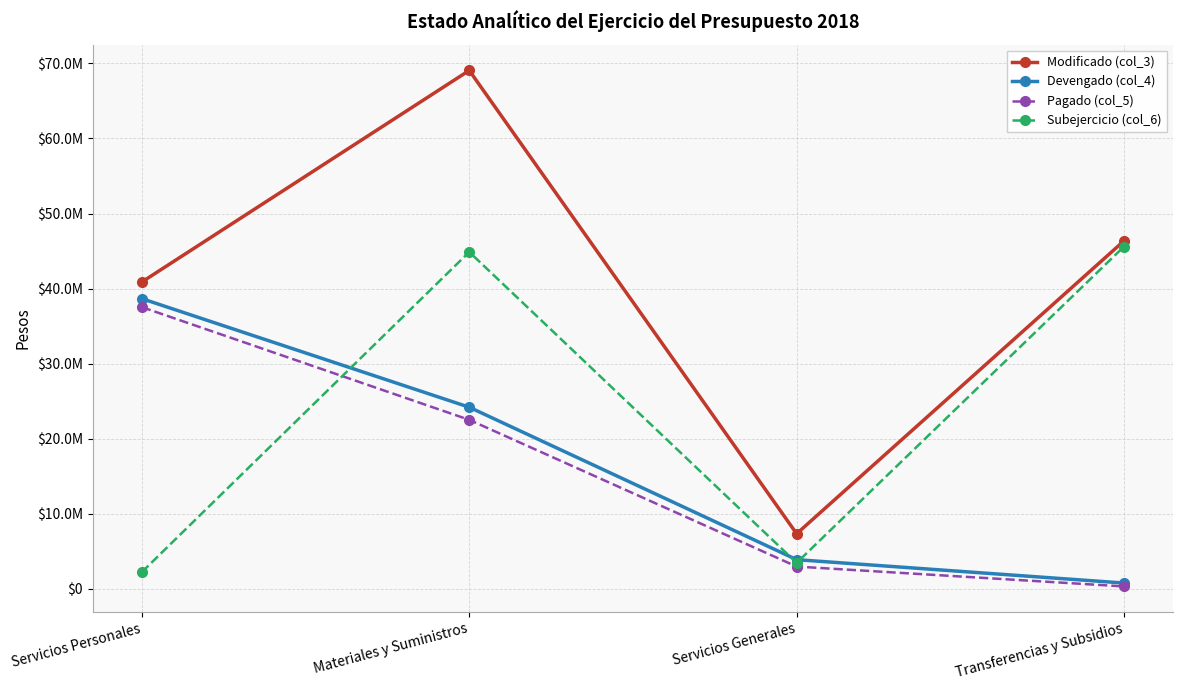

Reading left to right, transcribe all the data shown in this chart.

Modificado (col_3): 40876323.5	69065967.0	7333526.0	46364054.0
Devengado (col_4): 38655374.4	24190409.7	3878400.2	761514.8
Pagado (col_5): 37527456.4	22508583.7	2958959.7	310191.2
Subejercicio (col_6): 2220949.1	44875557.3	3455125.7	45602539.2